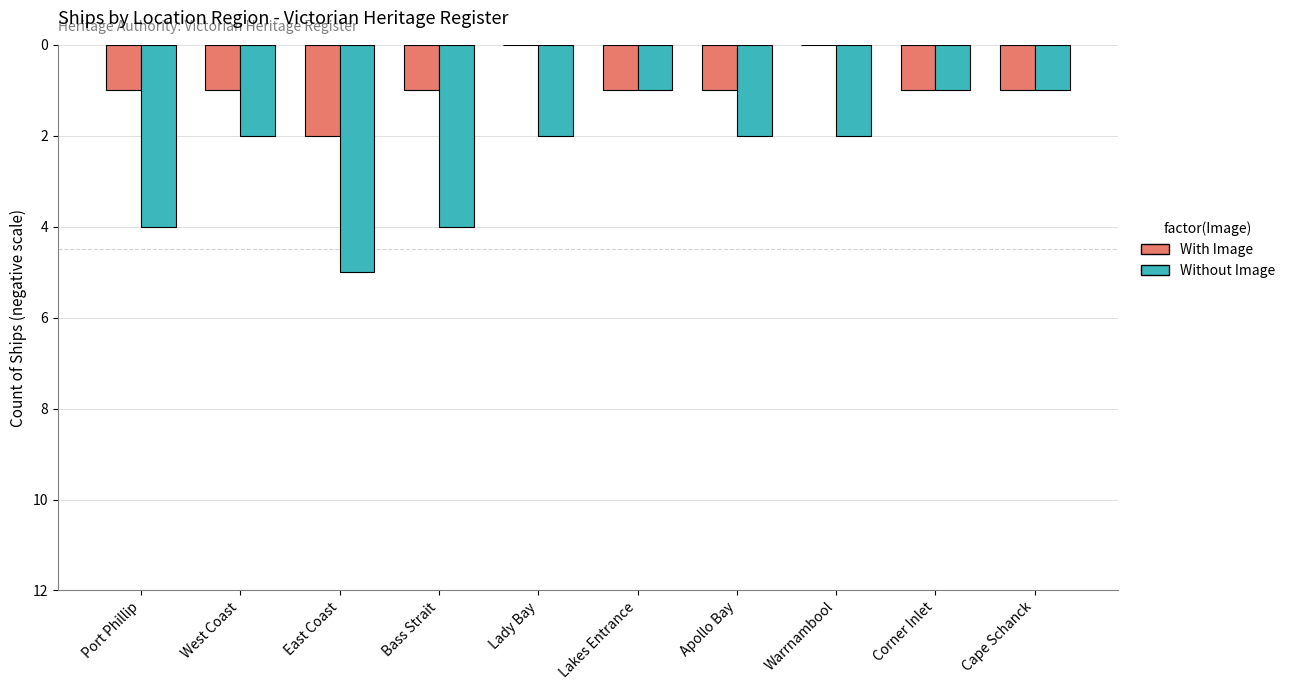

Does the chart contain stacked bars?

No